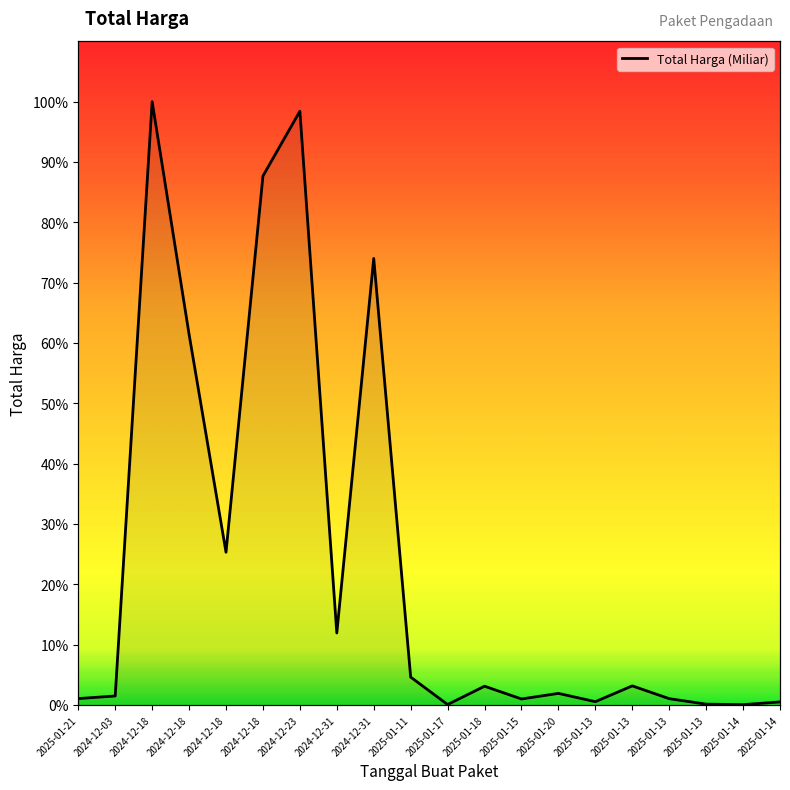

How many data points does each series have?

20